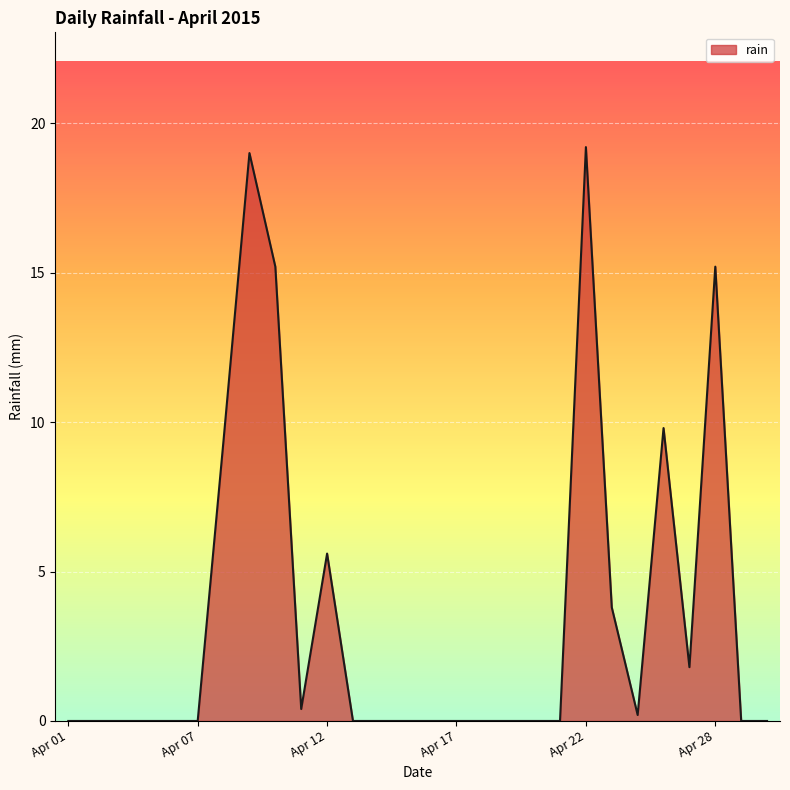

Does the chart have visible grid lines?

Yes